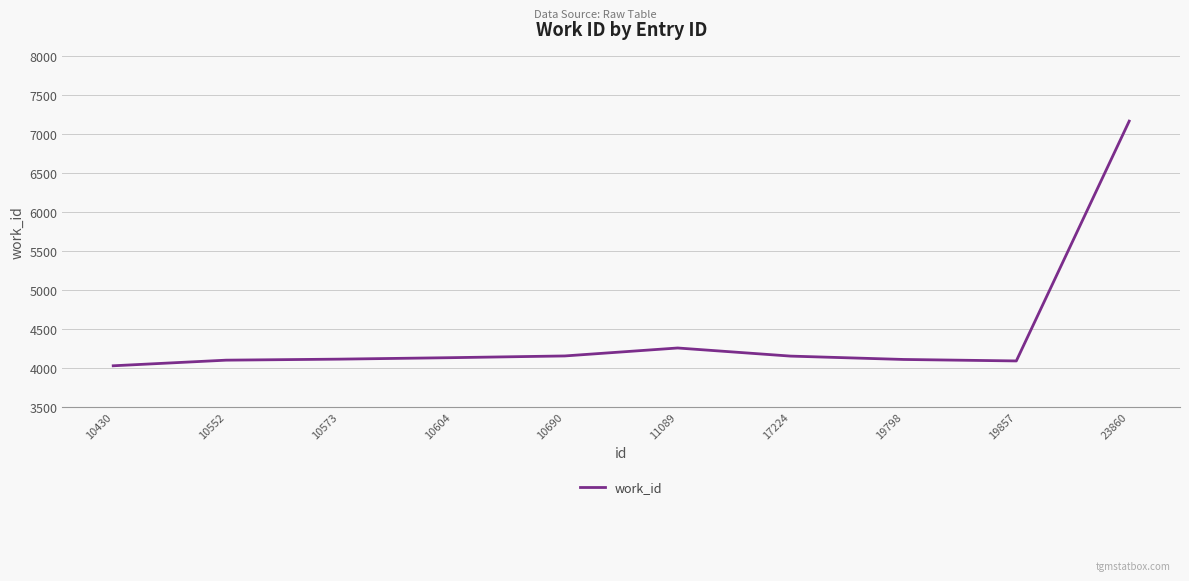

Which category has the lowest value across all series?

10430